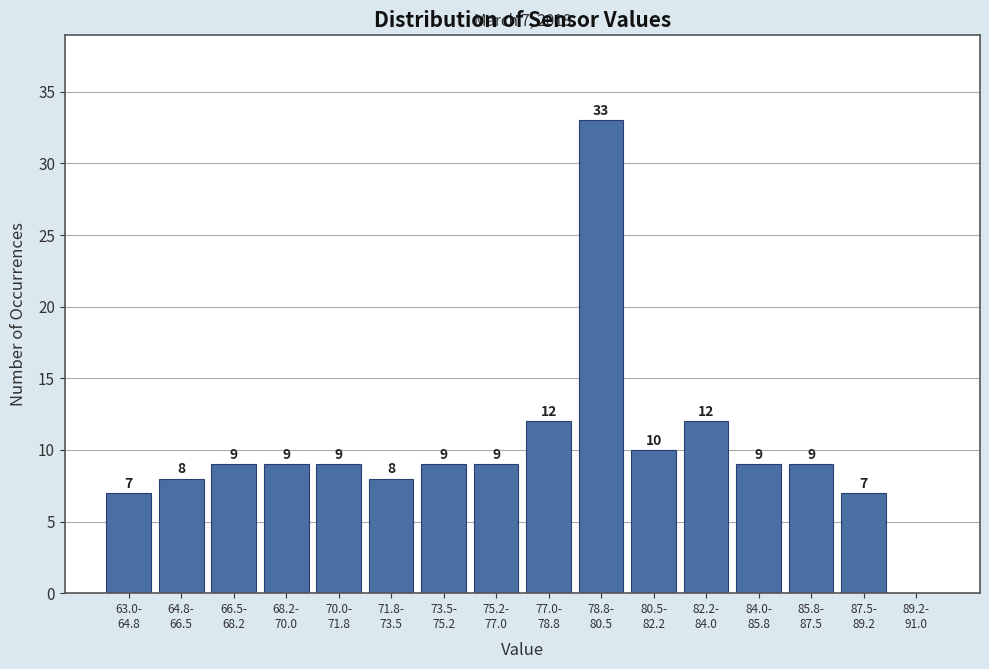

What is the sum of all values?

160